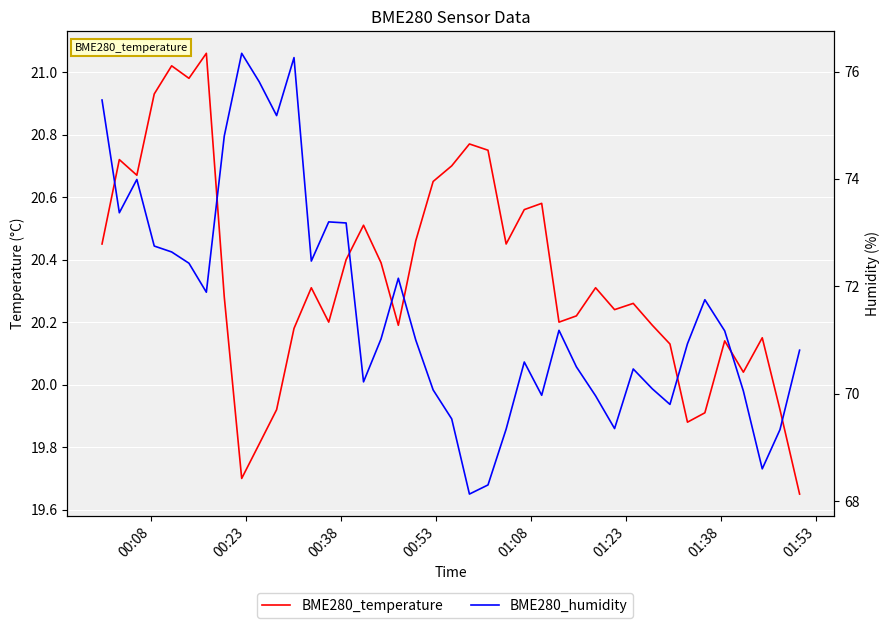

What is the highest value of the BME280_temperature series?

21.1